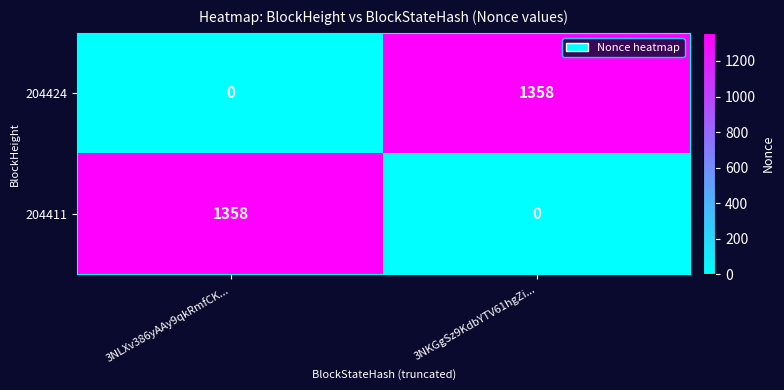

Count the number of categories in the chart.

2